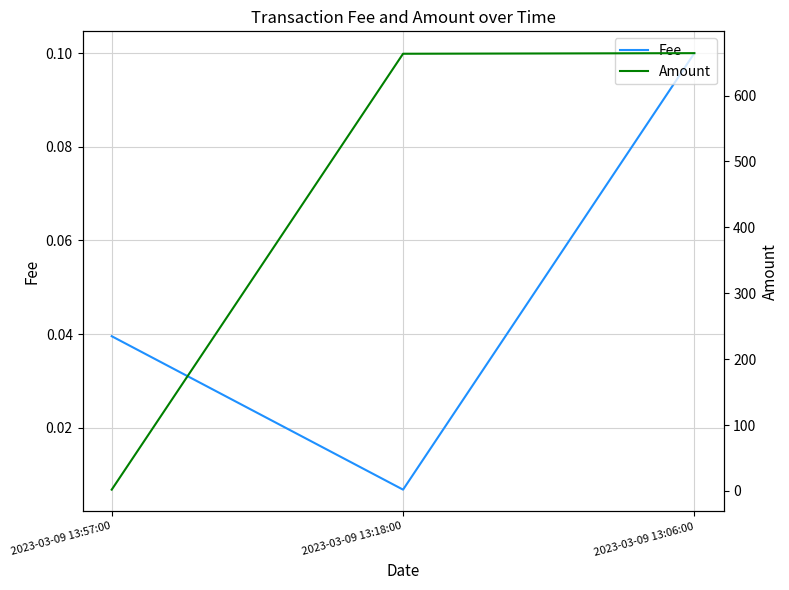

The value of Fee at 2023-03-09 13:06:00 is 0.2. True or false?

False